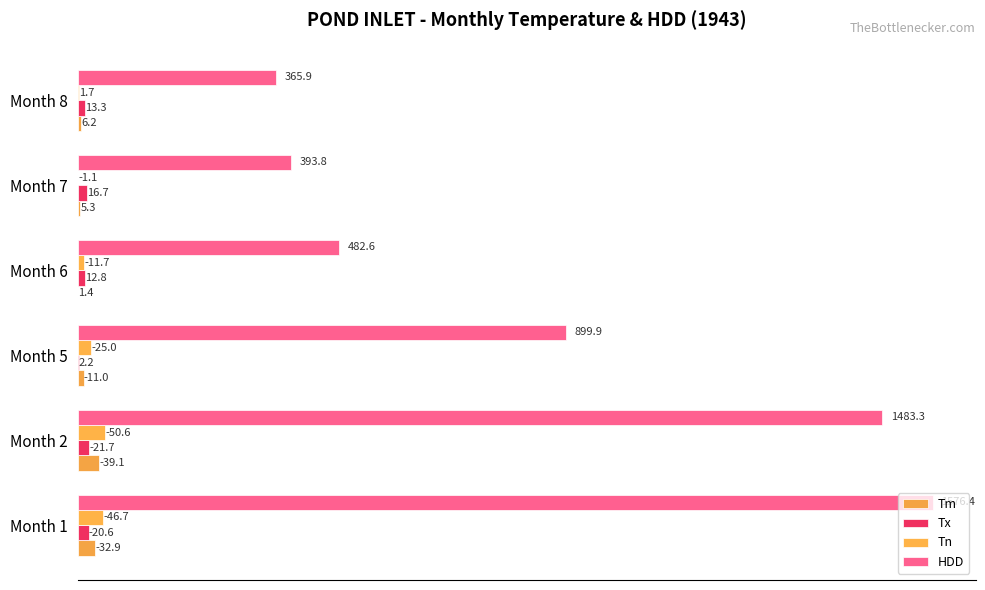

At how many categories does at least one series exceed 396?

4